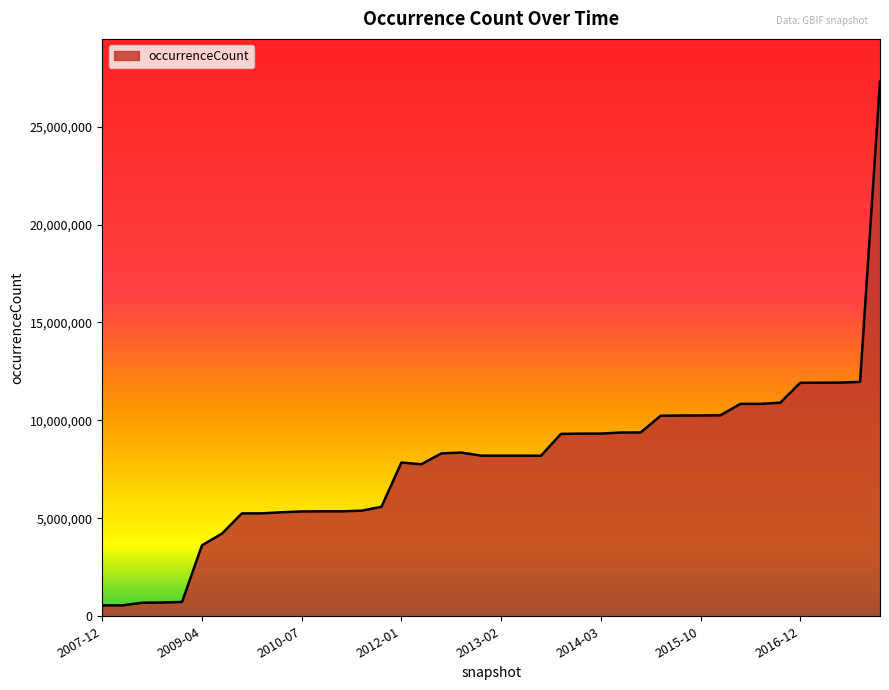

What is the greatest value displayed?

27296189